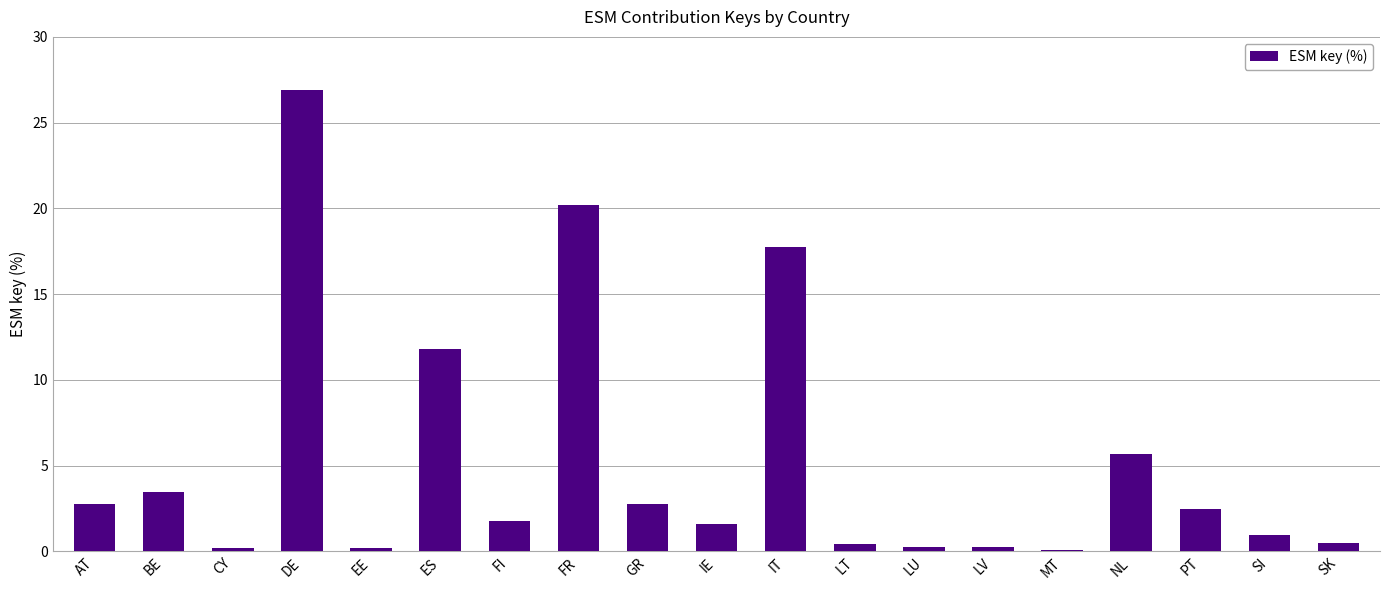

What is the sum of all values?

100.0